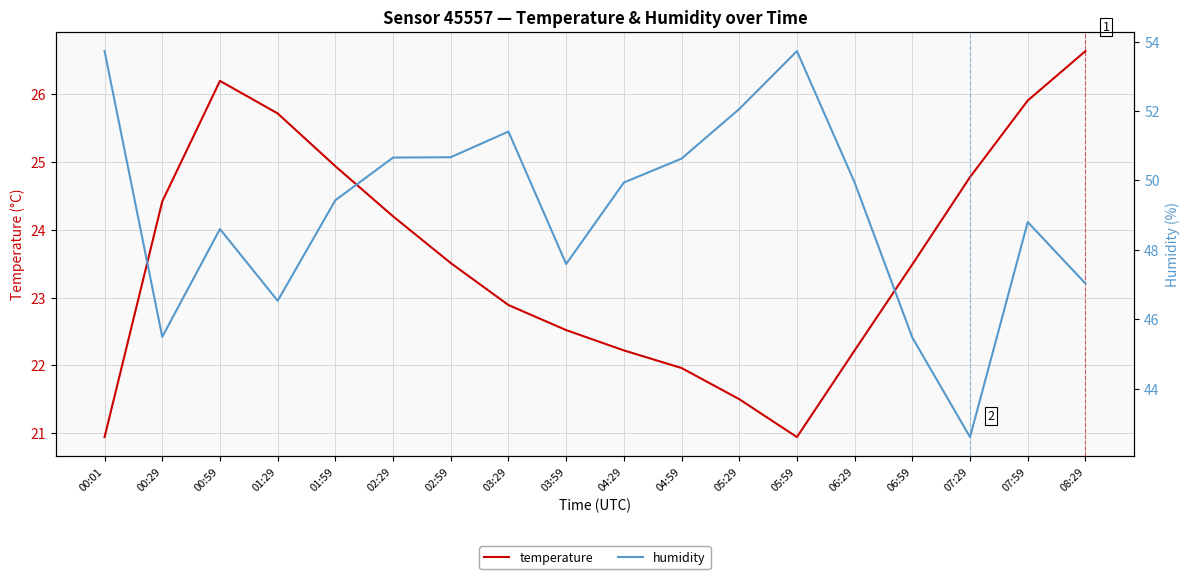

List the series in order of their overall mean, lowest first.

temperature, humidity